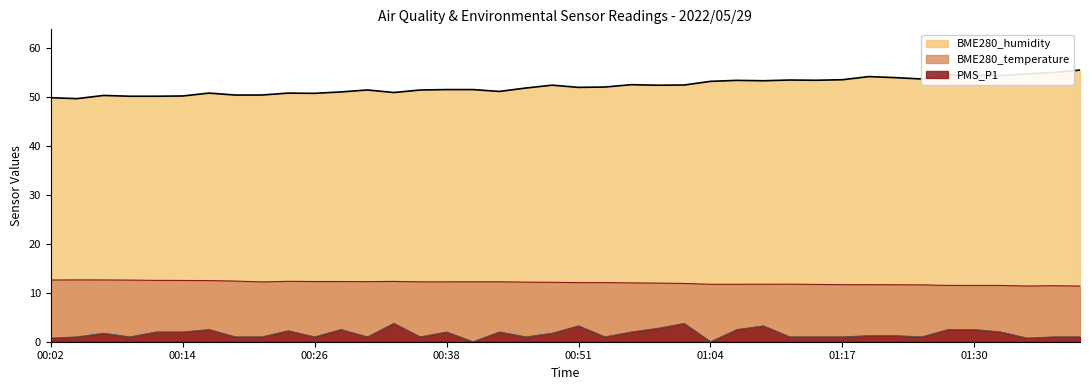

True or false: BME280_humidity has more than 2 points higher than both neighbors.

True